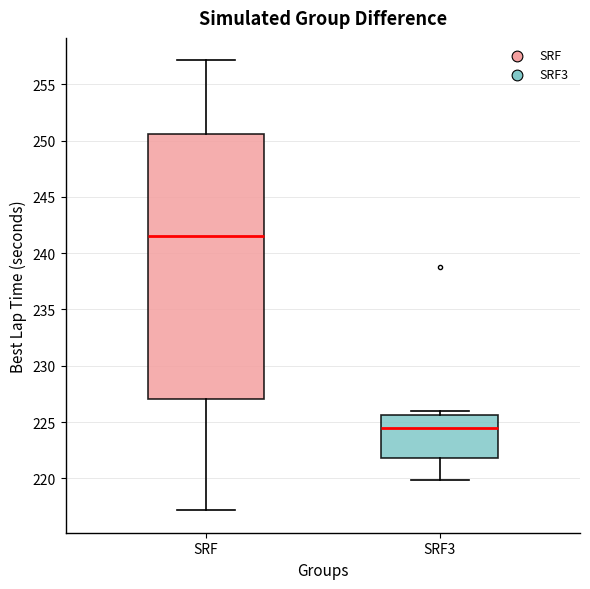

Reading left to right, read every box against the y-axis: the position of its median line, the range the box covers, and the ends of its whiskers. The values are not printed on the chart, so give them approximately, as read against the axis.

SRF: median 241.5, box 227.0 to 250.5, whiskers 217.0 to 257.0
SRF3: median 224.5, box 222.0 to 225.5, whiskers 220.0 to 226.0